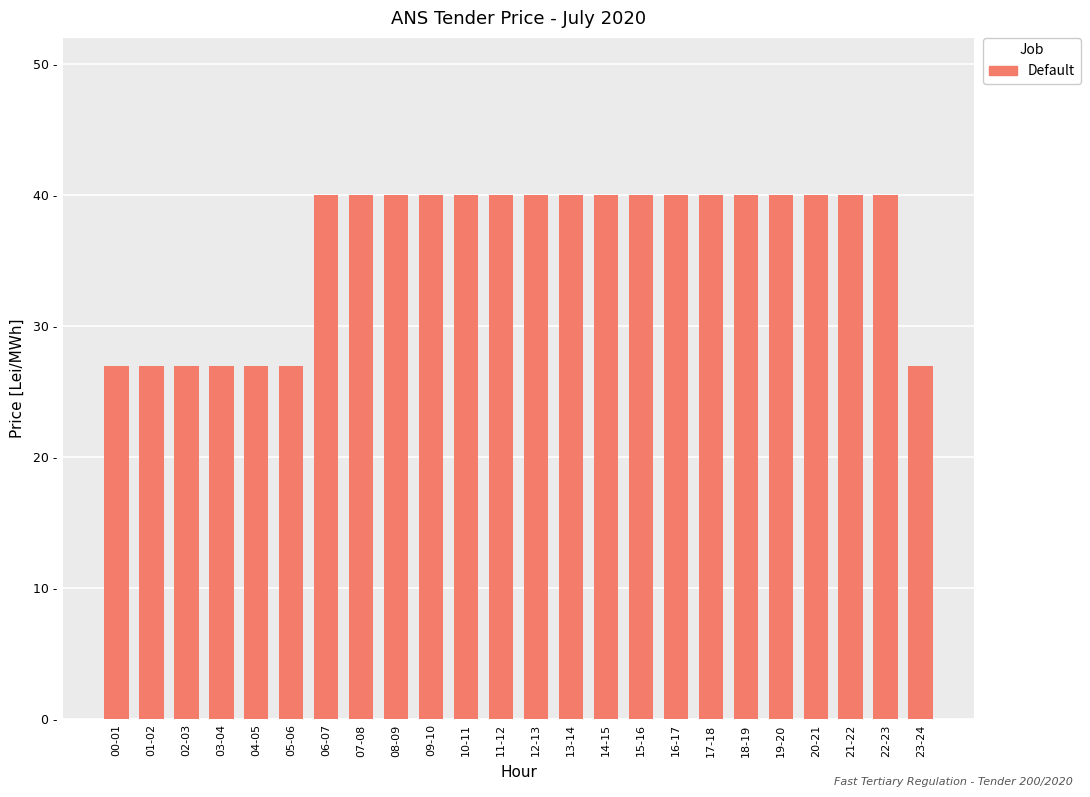

What is the sum of the values at 11-12 and 22-23?

80